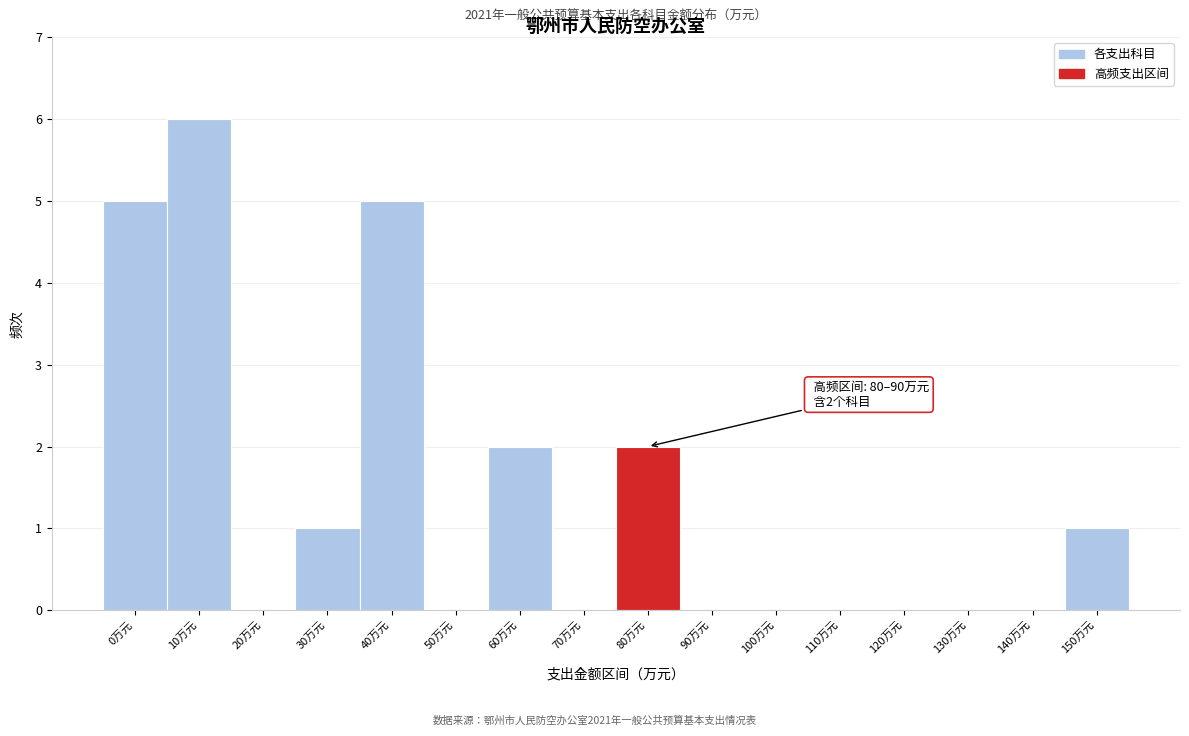

Reading left to right, extract all data points from this chart.

0万元=5	10万元=6	20万元=0	30万元=1	40万元=5	50万元=0	60万元=2	70万元=0	80万元=2	90万元=0	100万元=0	110万元=0	120万元=0	130万元=0	140万元=0	150万元=1